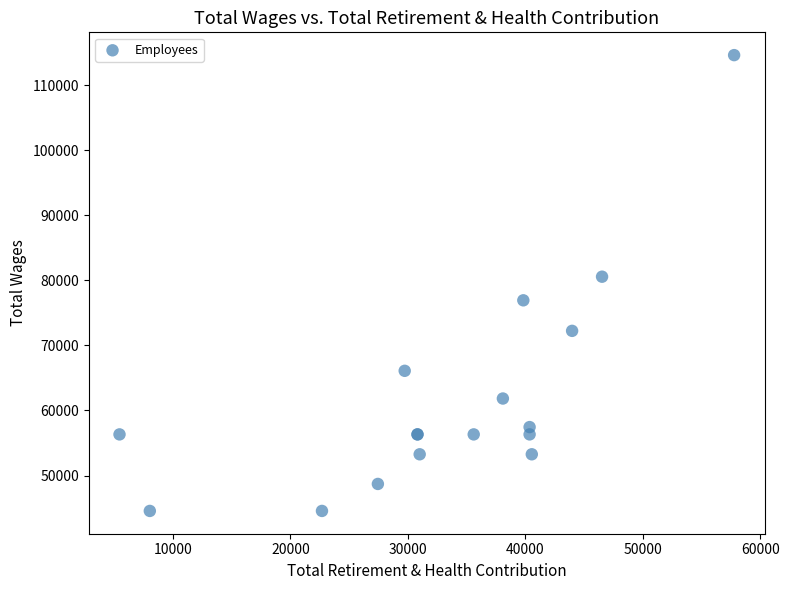

What Y value in the scatter plot is closest to 79589?

80562